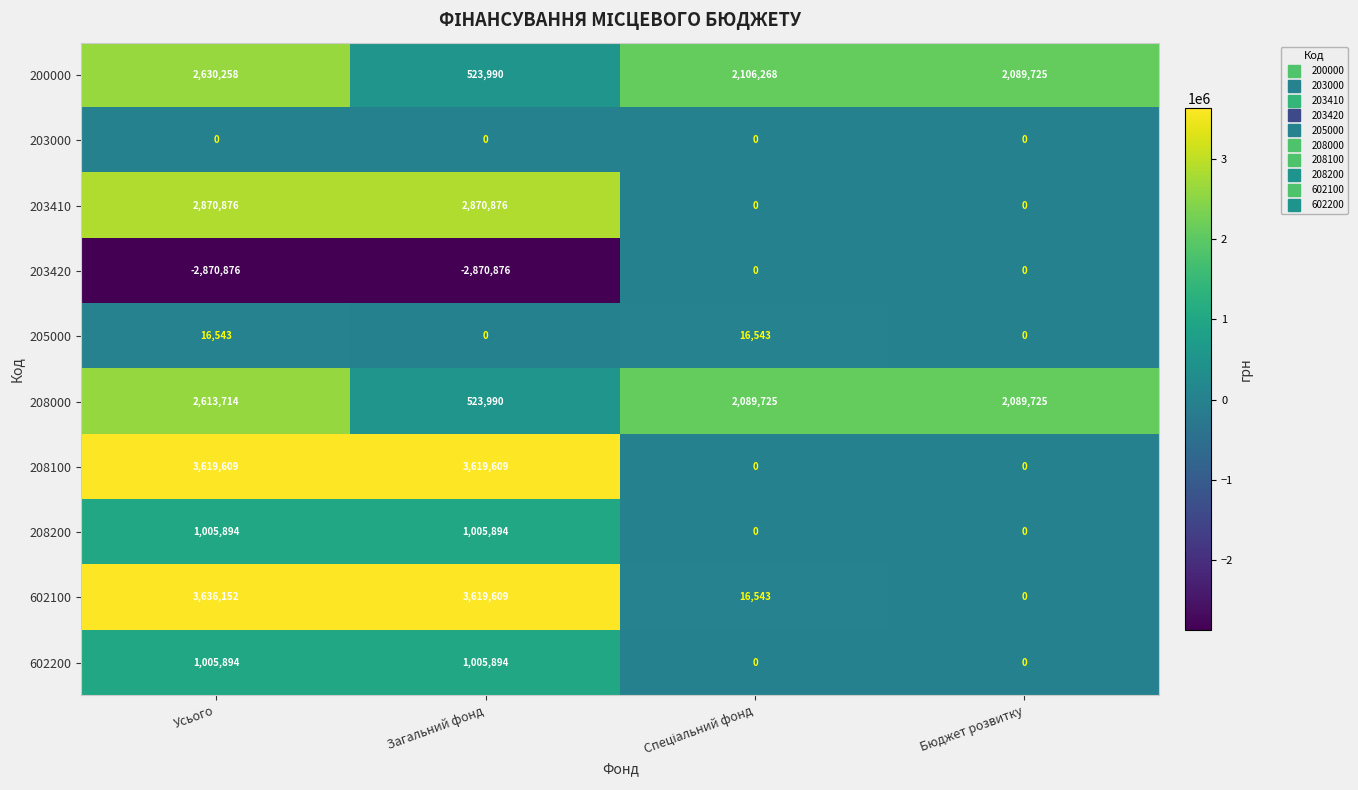

Which series has the largest total across all categories?

200000